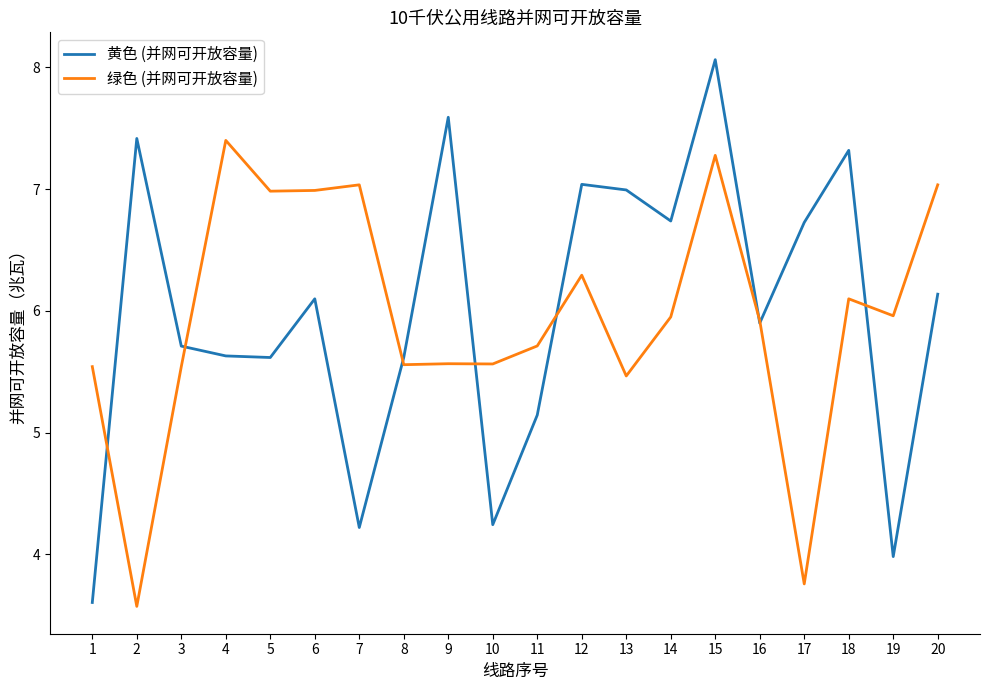

List the series in order of their peak value, highest first.

黄色 (并网可开放容量), 绿色 (并网可开放容量)